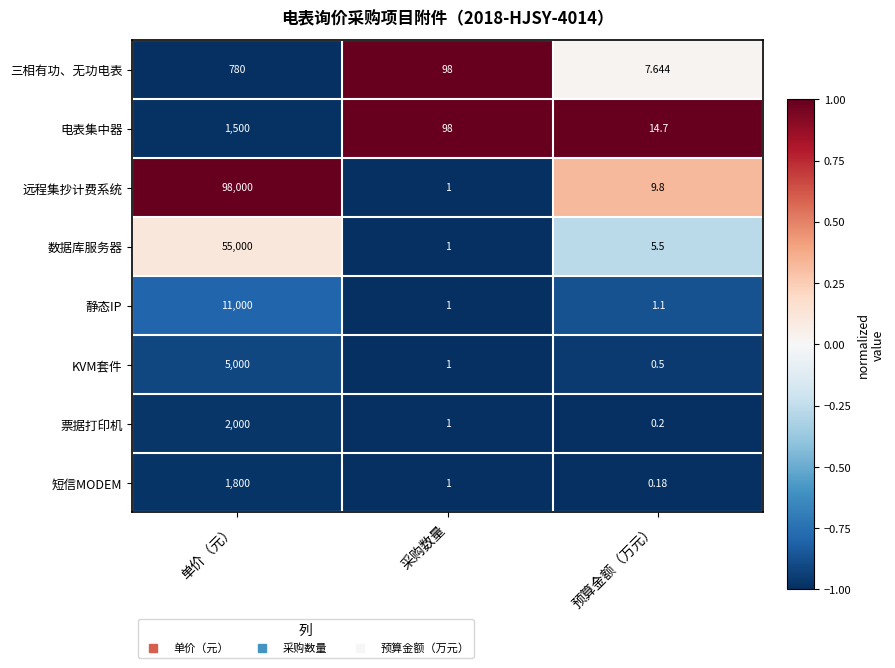

Rank the series by their maximum value, from lowest to highest.

三相有功、无功电表, 电表集中器, 短信MODEM, 票据打印机, KVM套件, 静态IP, 数据库服务器, 远程集抄计费系统